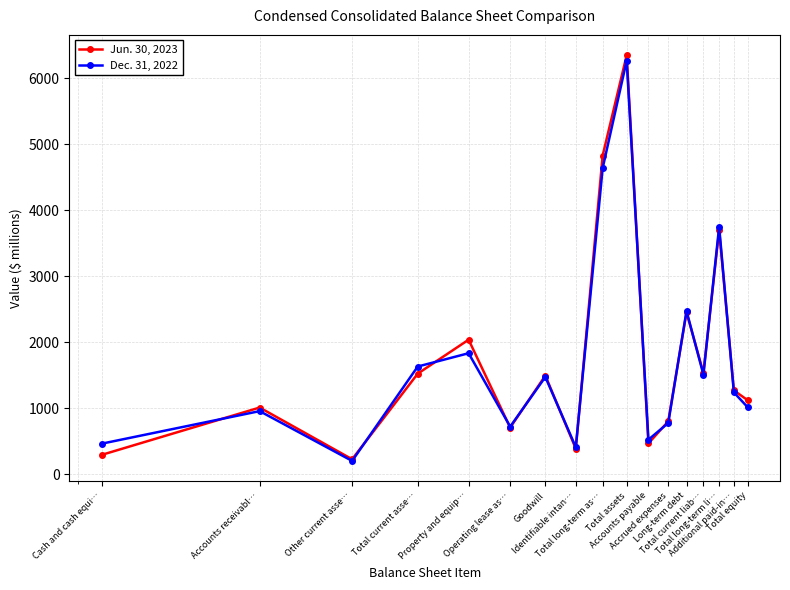

Which series has the widest spread of values?

Jun. 30, 2023